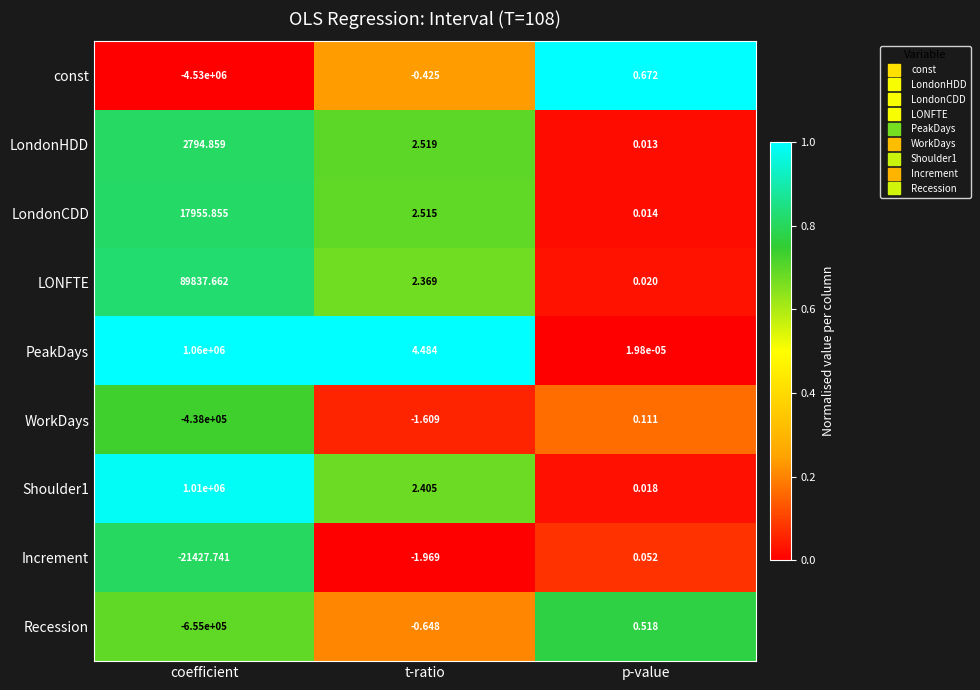

Which series has the widest spread of values?

const